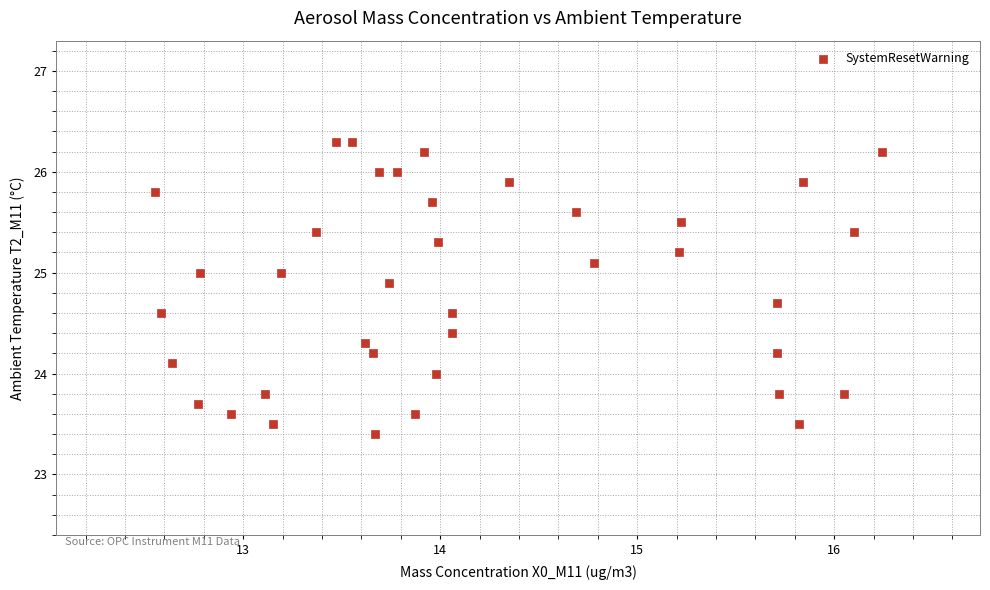

What is the range of Y values (max minus min)?

2.9